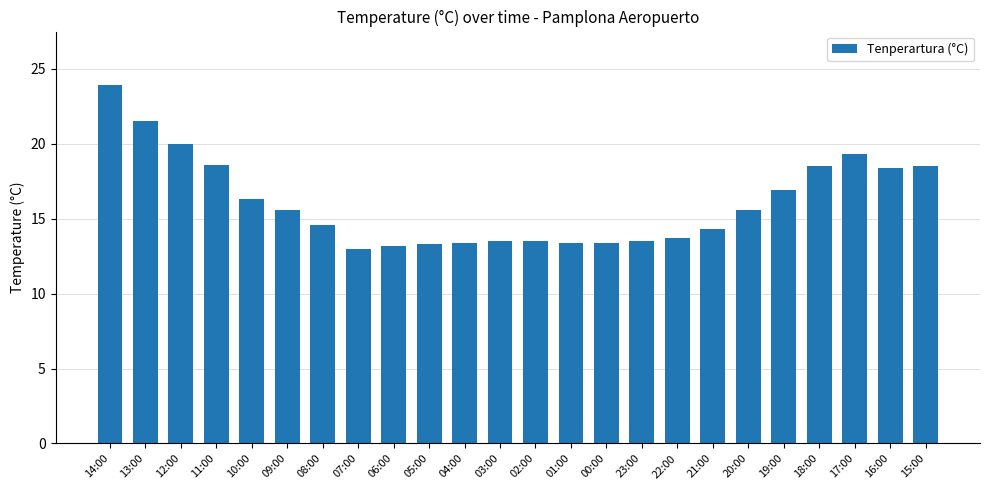

The chart shows a value of 18.4 at 16:00. True or false?

True